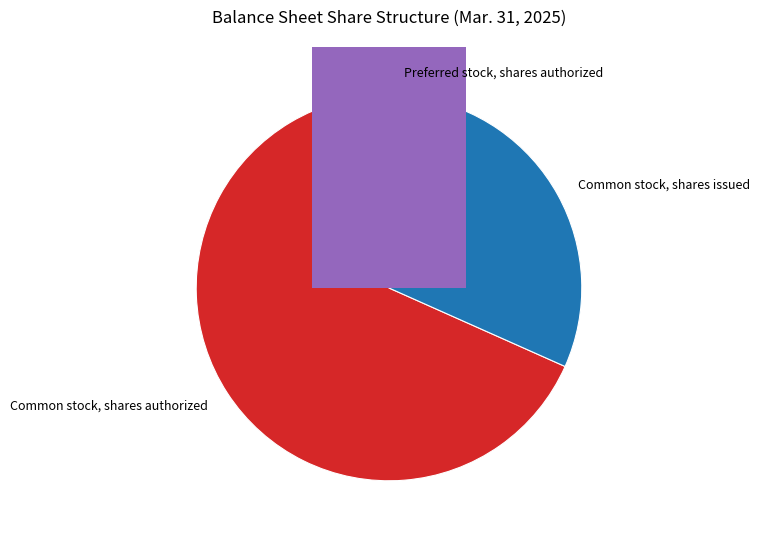

To the nearest percent, what is the difference between the Preferred stock, shares authorized and Common stock, shares issued slice percentages?

27%